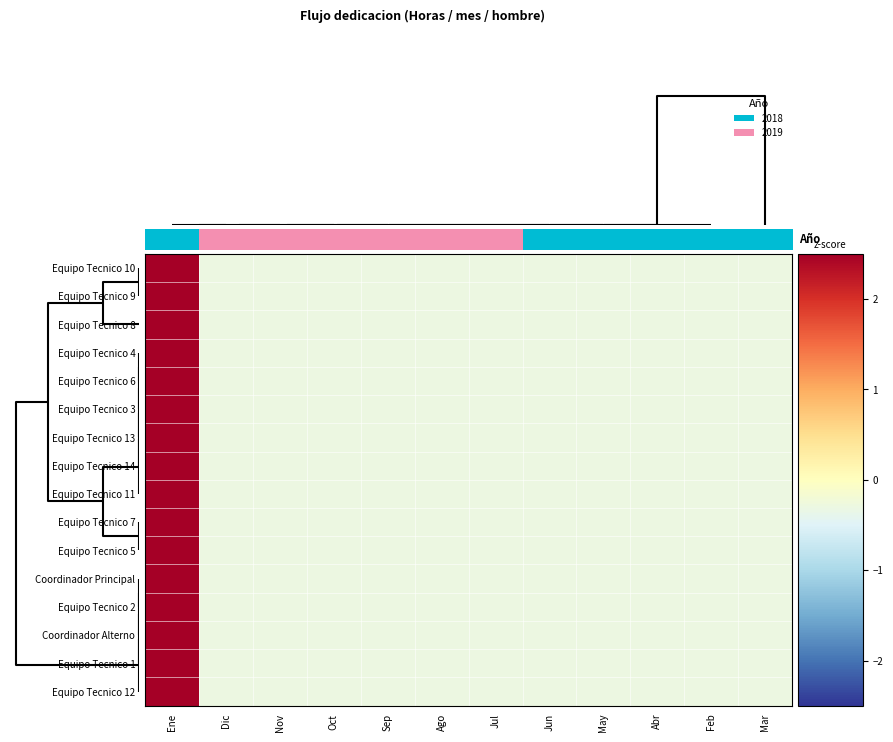

Reading left to right, what are all the values shown in this chart?

Equipo Tecnico 10: Ene=3.3	Dic=-0.3	Nov=-0.3	Oct=-0.3	Sep=-0.3	Ago=-0.3	Jul=-0.3	Jun=-0.3	May=-0.3	Abr=-0.3	Feb=-0.3	Mar=-0.3
Equipo Tecnico 9: Ene=3.3	Dic=-0.3	Nov=-0.3	Oct=-0.3	Sep=-0.3	Ago=-0.3	Jul=-0.3	Jun=-0.3	May=-0.3	Abr=-0.3	Feb=-0.3	Mar=-0.3
Equipo Tecnico 8: Ene=3.3	Dic=-0.3	Nov=-0.3	Oct=-0.3	Sep=-0.3	Ago=-0.3	Jul=-0.3	Jun=-0.3	May=-0.3	Abr=-0.3	Feb=-0.3	Mar=-0.3
Equipo Tecnico 4: Ene=3.3	Dic=-0.3	Nov=-0.3	Oct=-0.3	Sep=-0.3	Ago=-0.3	Jul=-0.3	Jun=-0.3	May=-0.3	Abr=-0.3	Feb=-0.3	Mar=-0.3
Equipo Tecnico 6: Ene=3.3	Dic=-0.3	Nov=-0.3	Oct=-0.3	Sep=-0.3	Ago=-0.3	Jul=-0.3	Jun=-0.3	May=-0.3	Abr=-0.3	Feb=-0.3	Mar=-0.3
Equipo Tecnico 3: Ene=3.3	Dic=-0.3	Nov=-0.3	Oct=-0.3	Sep=-0.3	Ago=-0.3	Jul=-0.3	Jun=-0.3	May=-0.3	Abr=-0.3	Feb=-0.3	Mar=-0.3
Equipo Tecnico 13: Ene=3.3	Dic=-0.3	Nov=-0.3	Oct=-0.3	Sep=-0.3	Ago=-0.3	Jul=-0.3	Jun=-0.3	May=-0.3	Abr=-0.3	Feb=-0.3	Mar=-0.3
Equipo Tecnico 14: Ene=3.3	Dic=-0.3	Nov=-0.3	Oct=-0.3	Sep=-0.3	Ago=-0.3	Jul=-0.3	Jun=-0.3	May=-0.3	Abr=-0.3	Feb=-0.3	Mar=-0.3
Equipo Tecnico 11: Ene=3.3	Dic=-0.3	Nov=-0.3	Oct=-0.3	Sep=-0.3	Ago=-0.3	Jul=-0.3	Jun=-0.3	May=-0.3	Abr=-0.3	Feb=-0.3	Mar=-0.3
Equipo Tecnico 7: Ene=3.3	Dic=-0.3	Nov=-0.3	Oct=-0.3	Sep=-0.3	Ago=-0.3	Jul=-0.3	Jun=-0.3	May=-0.3	Abr=-0.3	Feb=-0.3	Mar=-0.3
Equipo Tecnico 5: Ene=3.3	Dic=-0.3	Nov=-0.3	Oct=-0.3	Sep=-0.3	Ago=-0.3	Jul=-0.3	Jun=-0.3	May=-0.3	Abr=-0.3	Feb=-0.3	Mar=-0.3
Coordinador Principal: Ene=3.3	Dic=-0.3	Nov=-0.3	Oct=-0.3	Sep=-0.3	Ago=-0.3	Jul=-0.3	Jun=-0.3	May=-0.3	Abr=-0.3	Feb=-0.3	Mar=-0.3
Equipo Tecnico 2: Ene=3.3	Dic=-0.3	Nov=-0.3	Oct=-0.3	Sep=-0.3	Ago=-0.3	Jul=-0.3	Jun=-0.3	May=-0.3	Abr=-0.3	Feb=-0.3	Mar=-0.3
Coordinador Alterno: Ene=3.3	Dic=-0.3	Nov=-0.3	Oct=-0.3	Sep=-0.3	Ago=-0.3	Jul=-0.3	Jun=-0.3	May=-0.3	Abr=-0.3	Feb=-0.3	Mar=-0.3
Equipo Tecnico 1: Ene=3.3	Dic=-0.3	Nov=-0.3	Oct=-0.3	Sep=-0.3	Ago=-0.3	Jul=-0.3	Jun=-0.3	May=-0.3	Abr=-0.3	Feb=-0.3	Mar=-0.3
Equipo Tecnico 12: Ene=3.3	Dic=-0.3	Nov=-0.3	Oct=-0.3	Sep=-0.3	Ago=-0.3	Jul=-0.3	Jun=-0.3	May=-0.3	Abr=-0.3	Feb=-0.3	Mar=-0.3